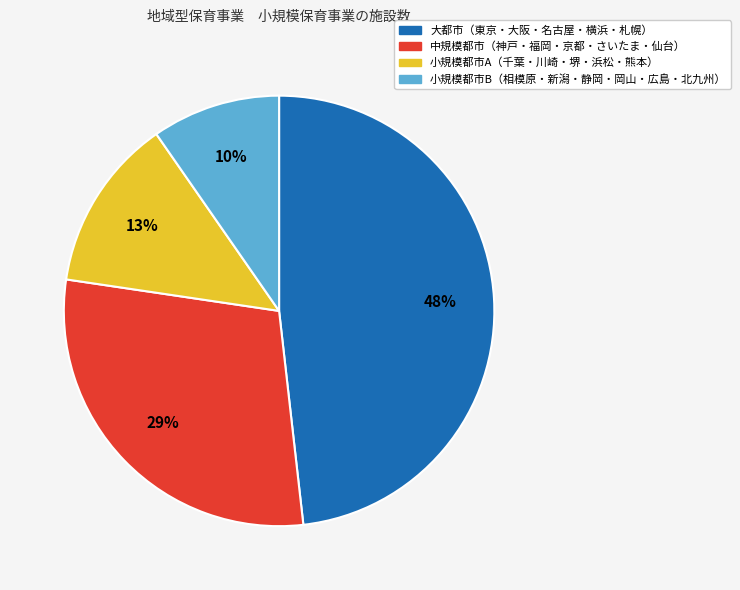

Count the number of slices in the pie.

4